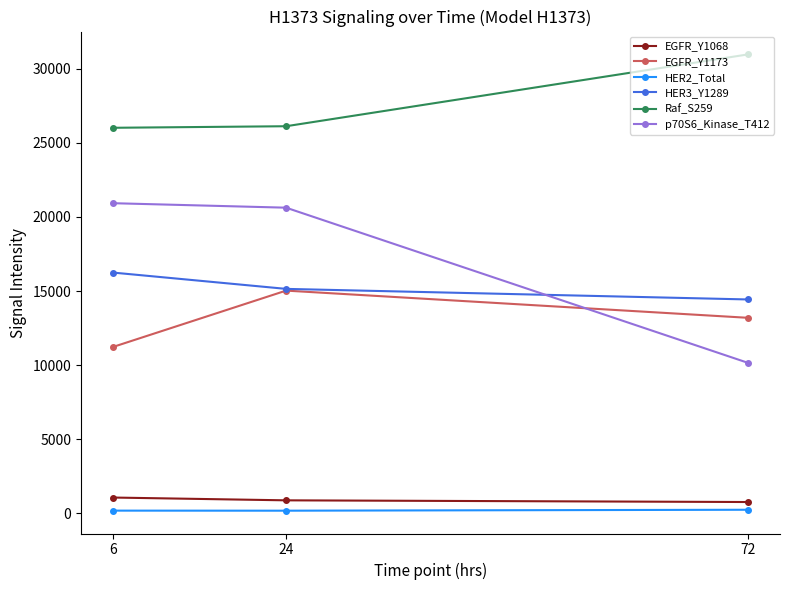

Rank the categories by p70S6_Kinase_T412 value from lowest to highest.

72, 24, 6